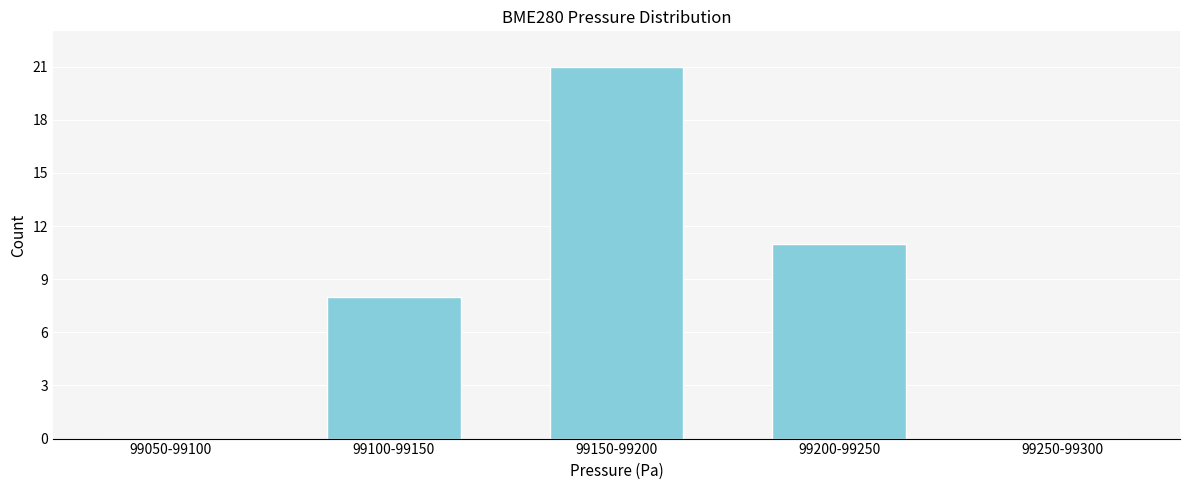

Reading left to right, list all the values displayed in this chart.

99050-99100=0	99100-99150=8	99150-99200=21	99200-99250=11	99250-99300=0